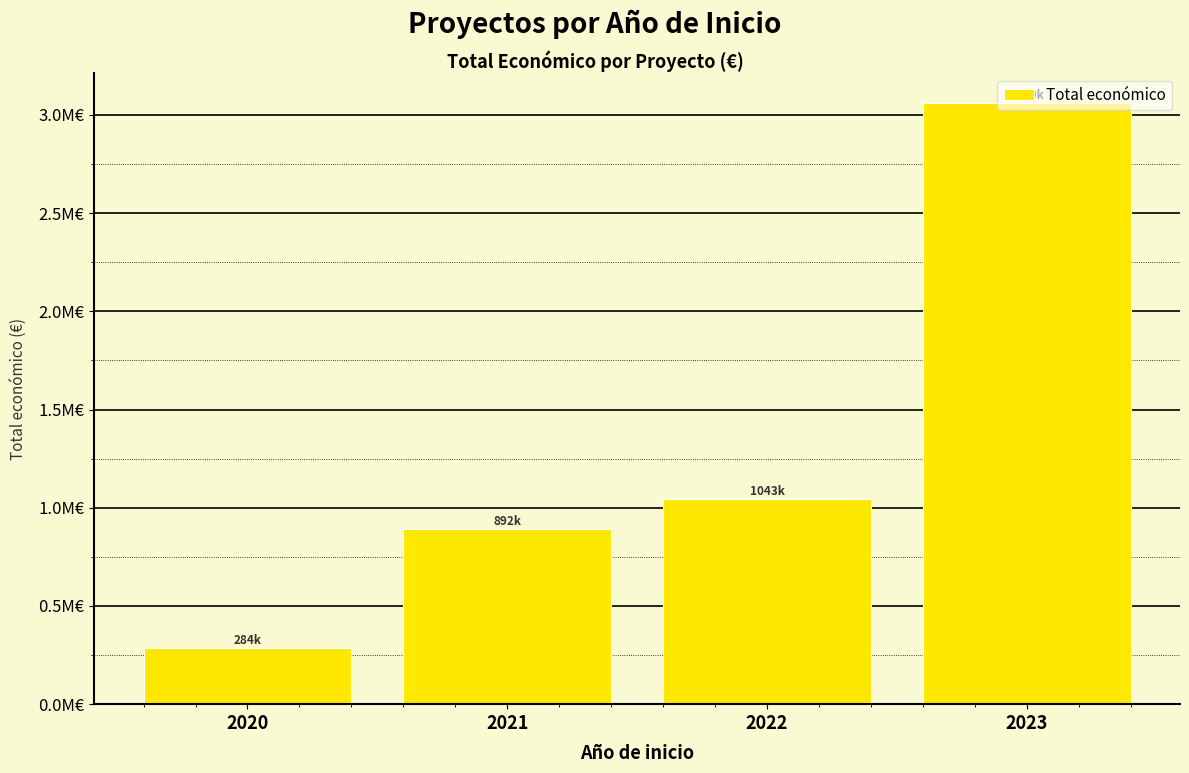

At which label does the data first exceed 1043940?

2023